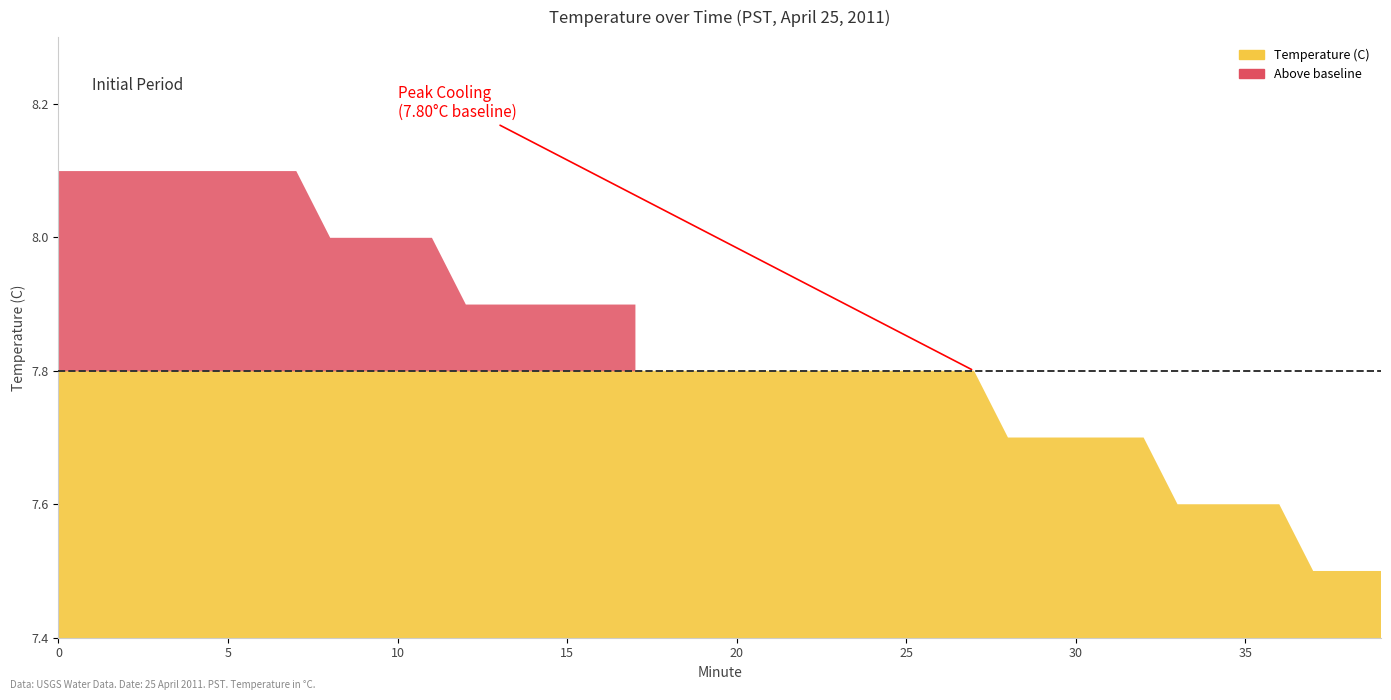

Rank the categories by value from lowest to highest.

37, 38, 39, 33, 34, 35, 36, 28, 29, 30, 31, 32, 18, 19, 20, 21, 22, 23, 24, 25, 26, 27, 12, 13, 14, 15, 16, 17, 8, 9, 10, 11, 0, 1, 2, 3, 4, 5, 6, 7